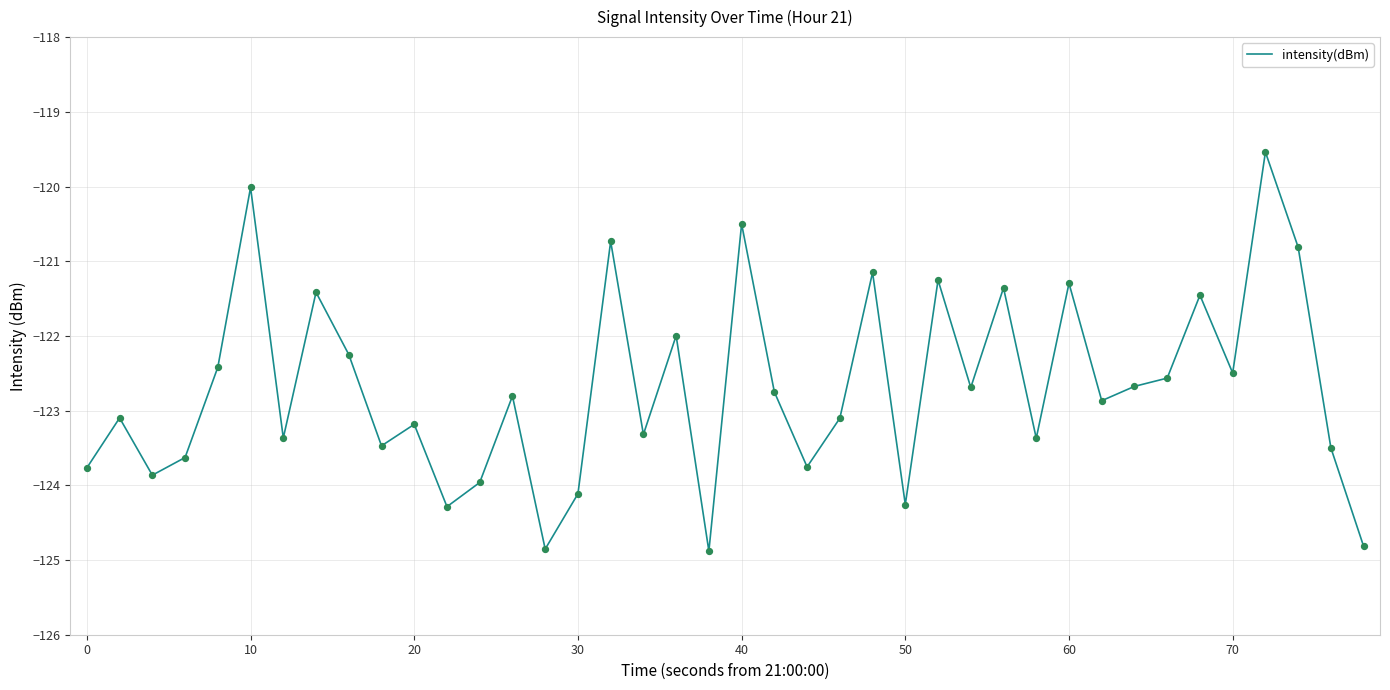

What is the minimum value shown in the chart?

-124.9